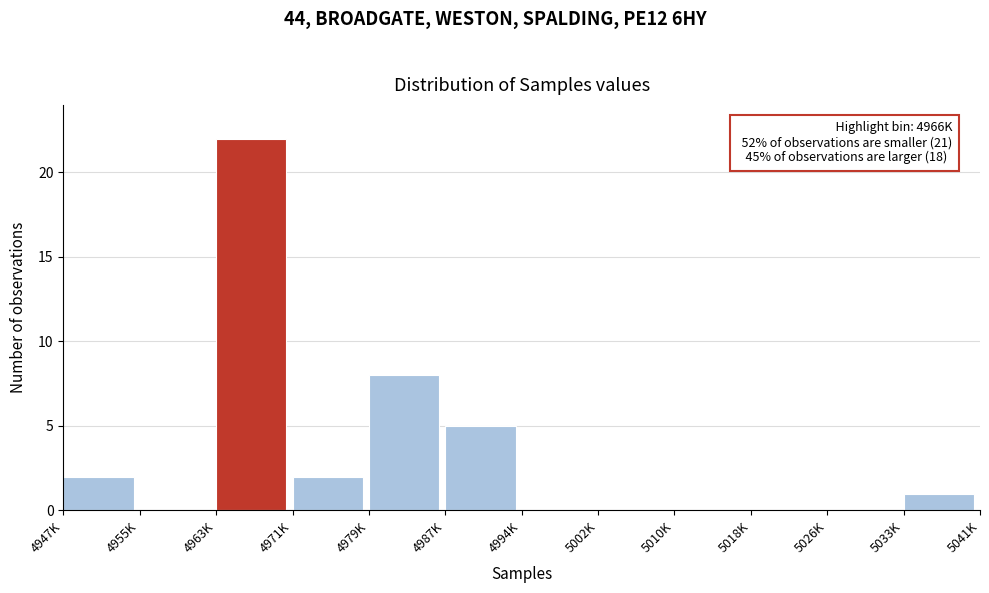

Reading left to right, list all the values displayed in this chart.

4947K=2	4955K=0	4963K=22	4971K=2	4979K=8	4987K=5	4994K=0	5002K=0	5010K=0	5018K=0	5026K=0	5033K=1